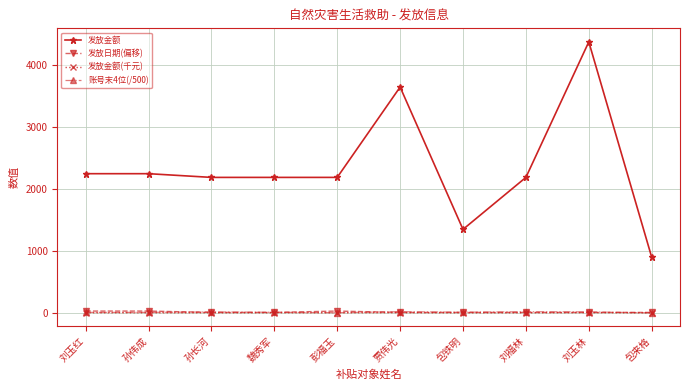

What position from the left is 刘福林?

8